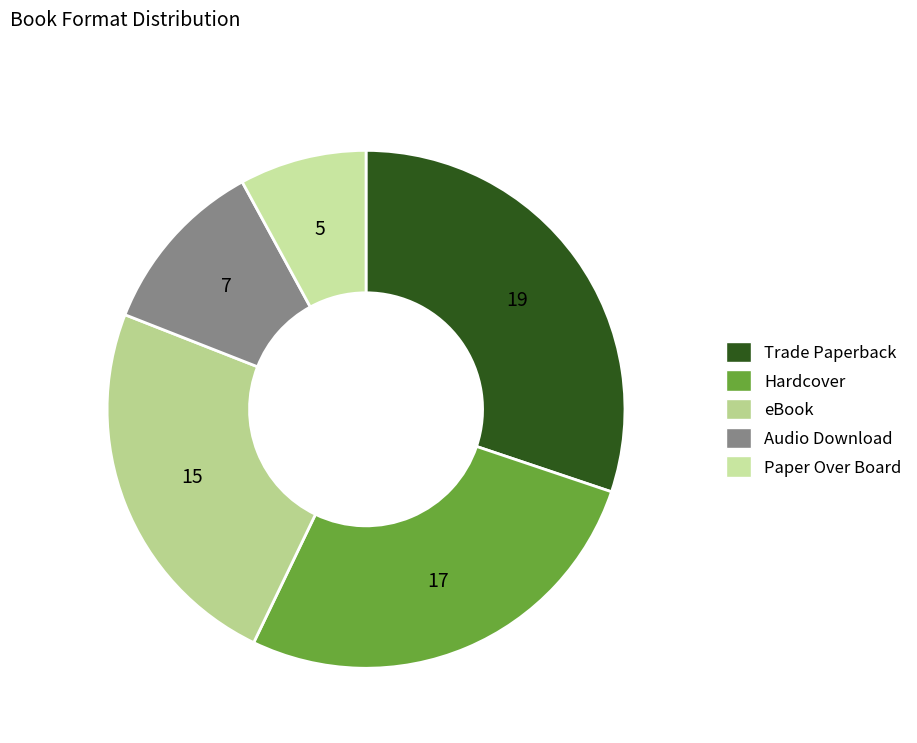

The eBook slice represents 15% of the pie. True or false?

False